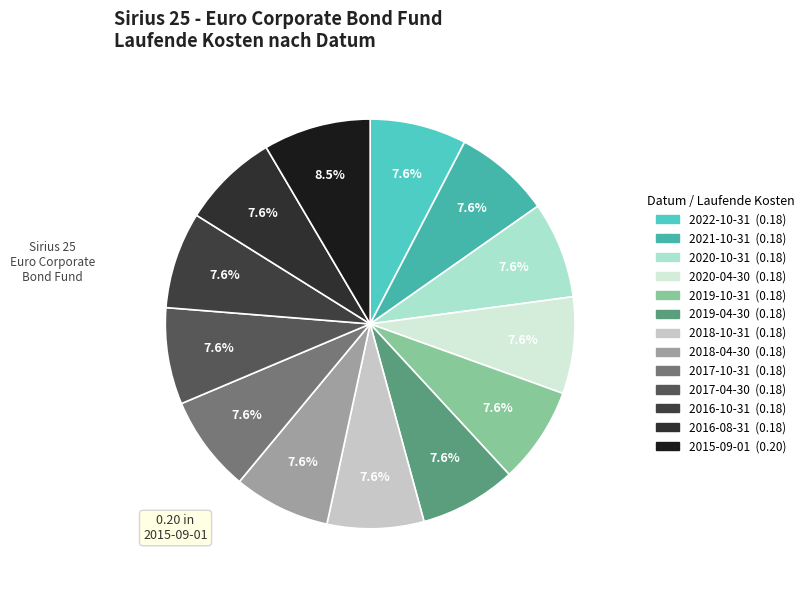

Rank the categories by value from lowest to highest.

2022-10-31, 2021-10-31, 2020-10-31, 2020-04-30, 2019-10-31, 2019-04-30, 2018-10-31, 2018-04-30, 2017-10-31, 2017-04-30, 2016-10-31, 2016-08-31, 2015-09-01